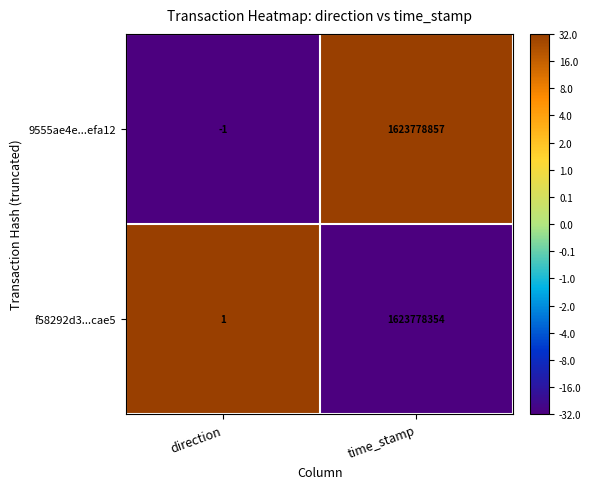

How many data points does each series have?

2